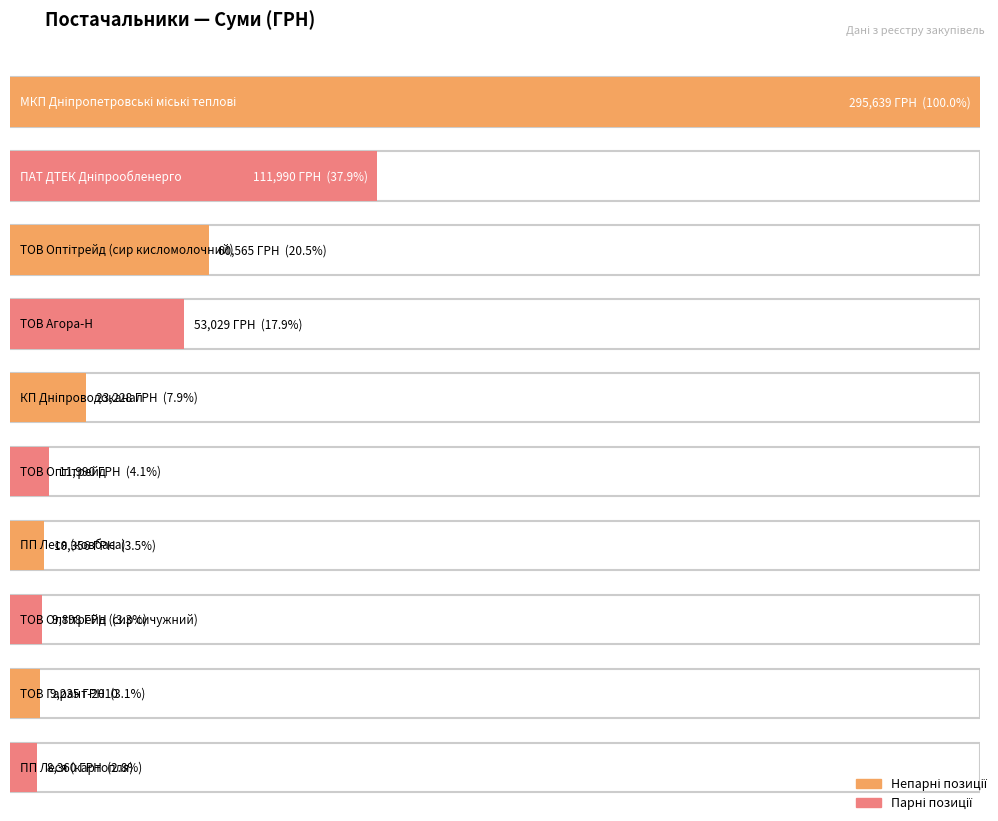

What is the sum of all values?

594290.7